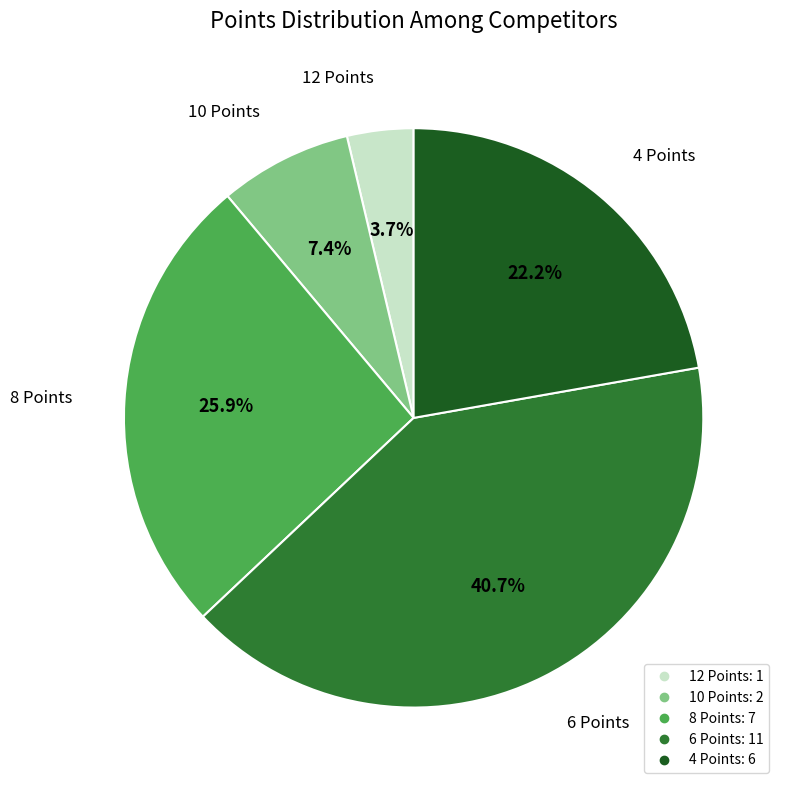

The 6 Points slice represents 54% of the pie. True or false?

False